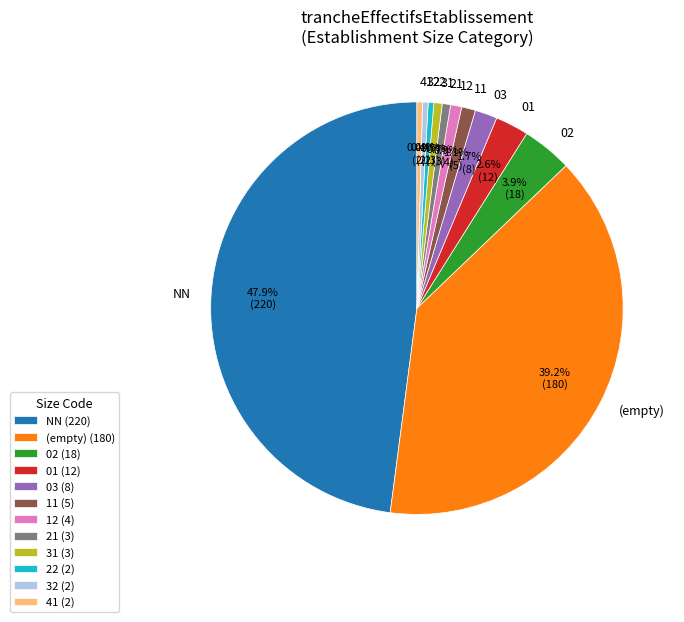

Does 41 account for over 50% of the chart?

No